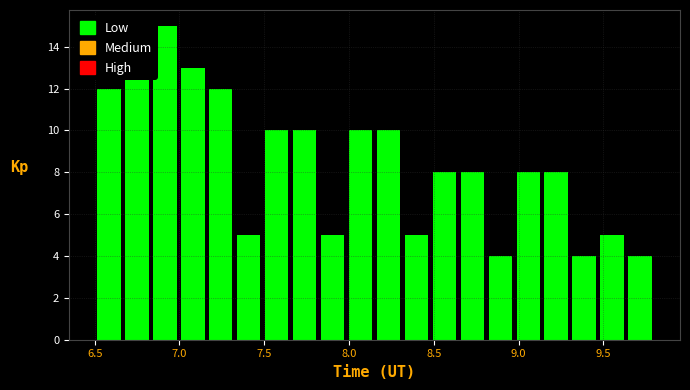

Around what value on the x-axis is the tallest bar? Give the approximate position of its centre, as read against the axis.

6.90